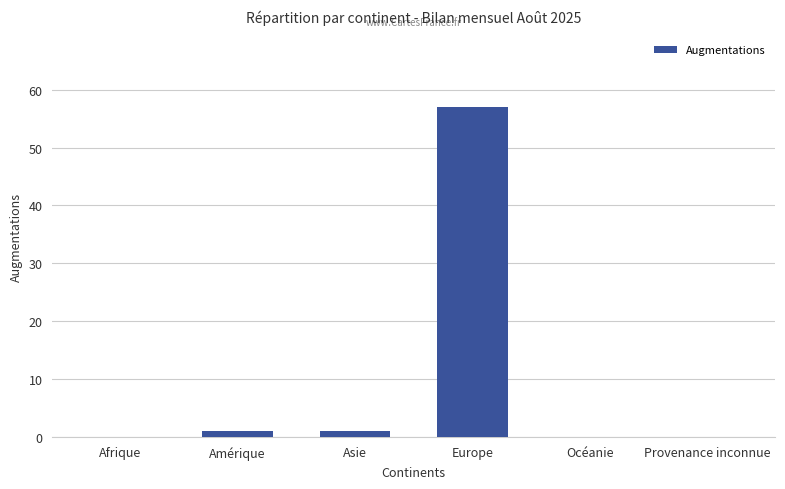

What is the average value?

10